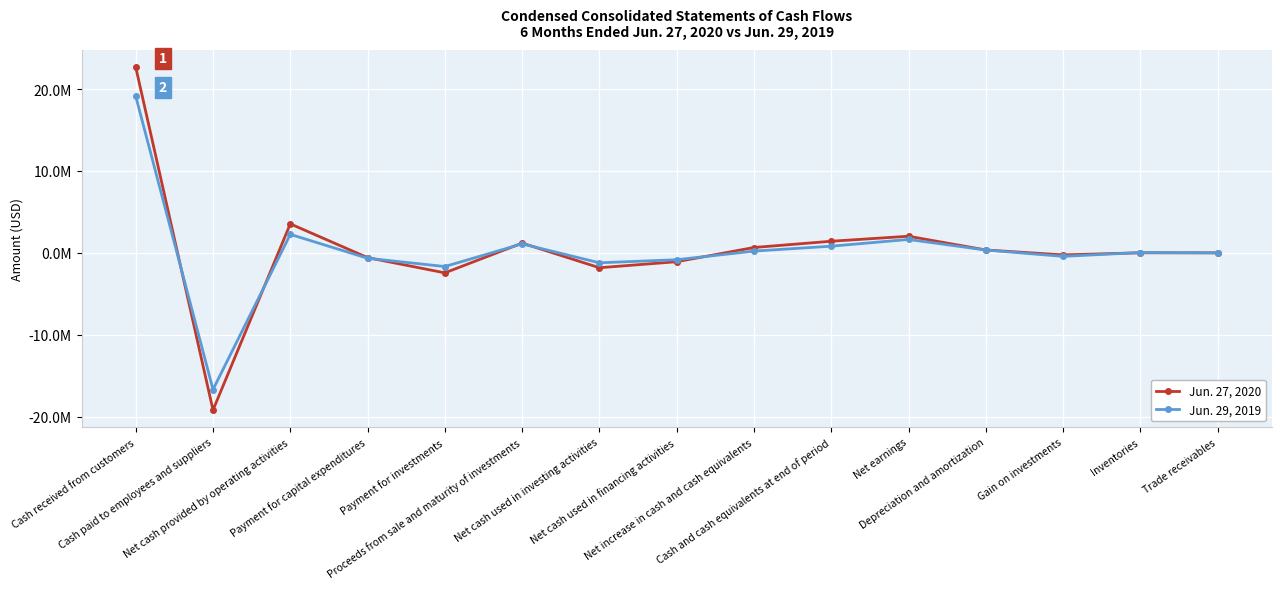

What are all the series names shown in the legend?

Jun. 27, 2020, Jun. 29, 2019